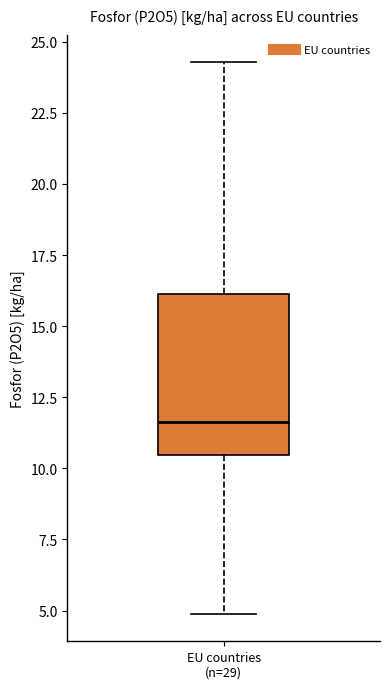

Where does the lower whisker of the box for EU countries (n=29) end on the y-axis? The values are not printed on the chart, so give them approximately, as read against the axis.

5.0